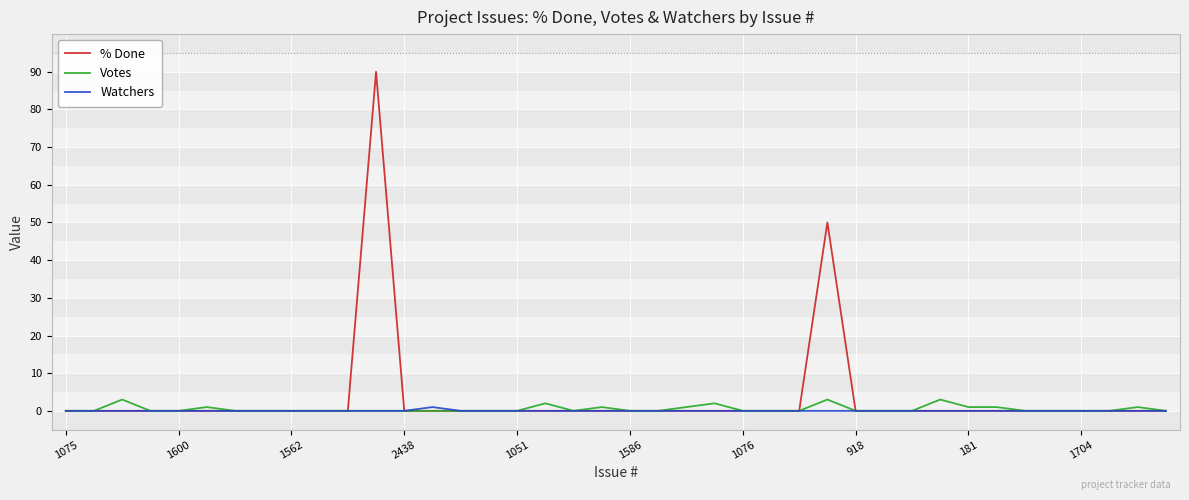

In % Done, how many points are higher than both neighbors (excluding endpoints)?

2